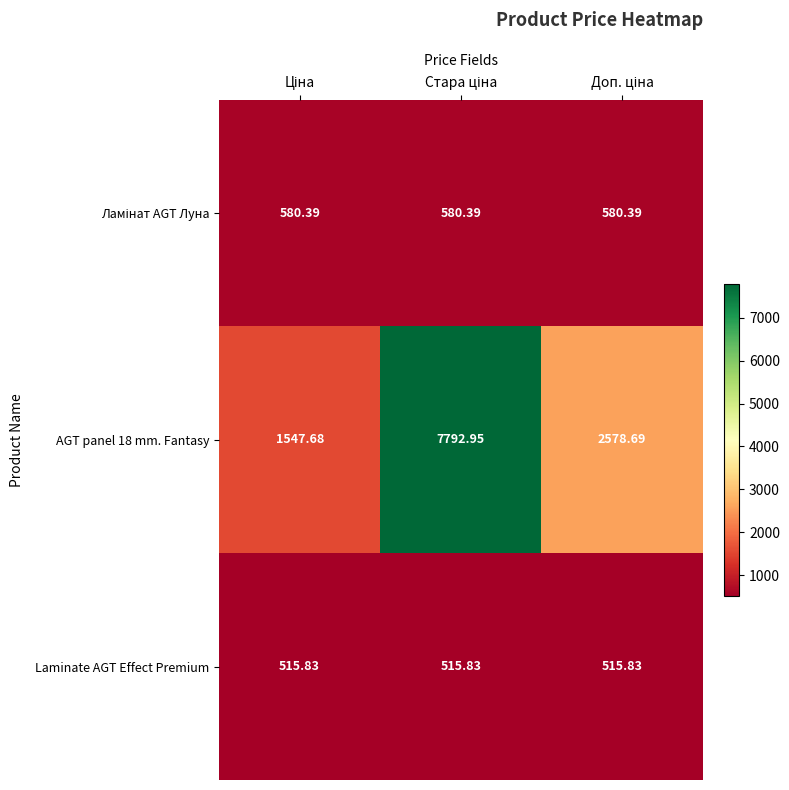

Count the number of categories in the chart.

3